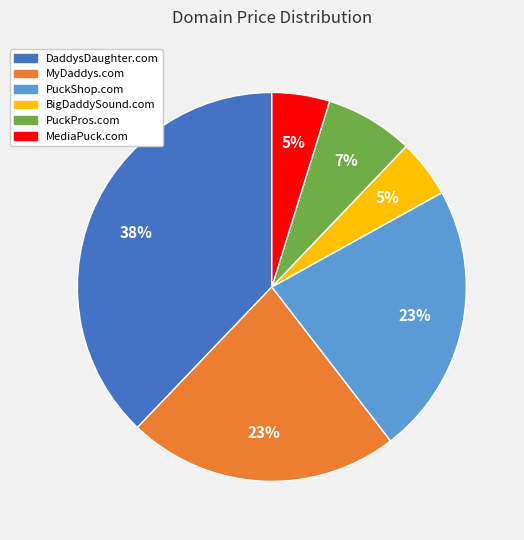

Which category has the biggest portion of the pie?

DaddysDaughter.com